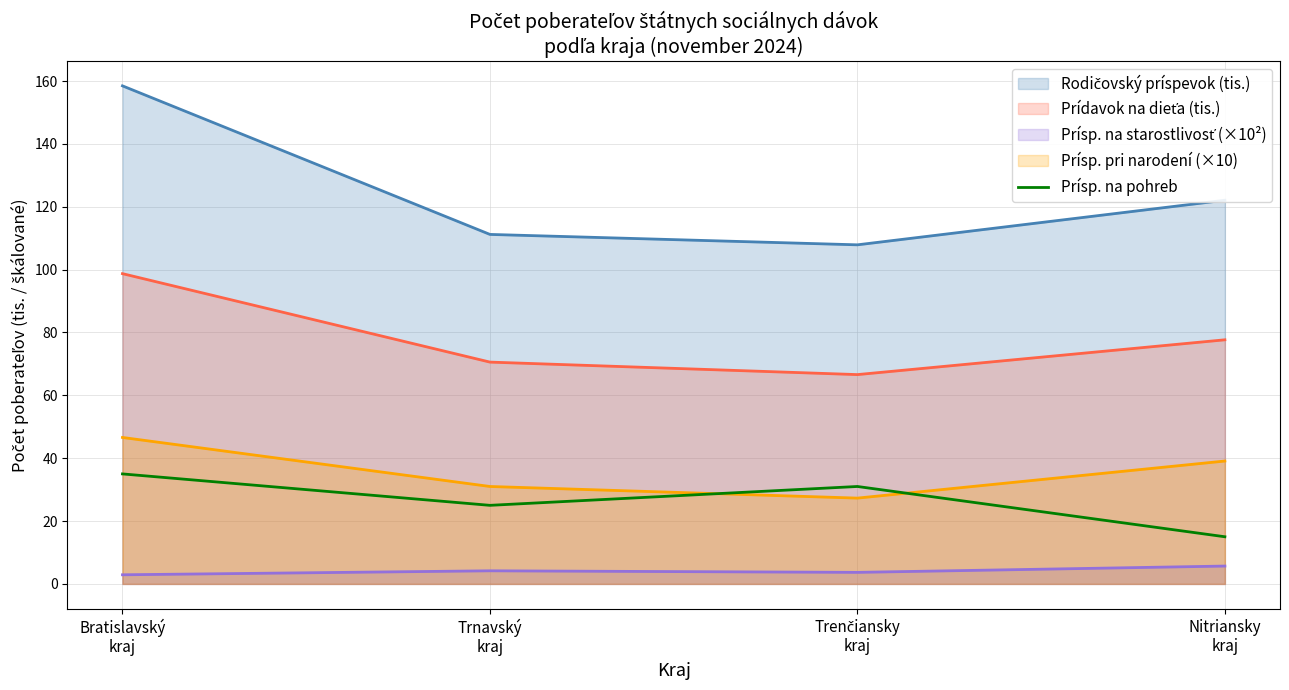

Is it true that the value at Bratislavský
kraj is 60?

False